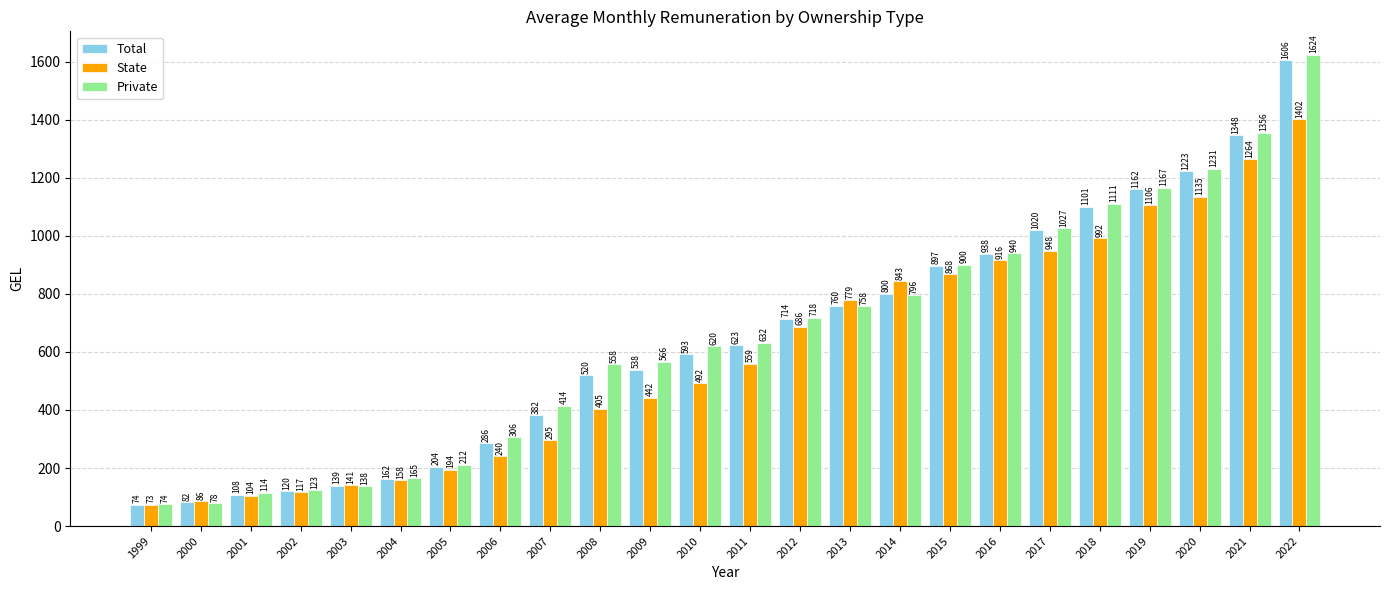

Where is State nearest to the value 737?

2013